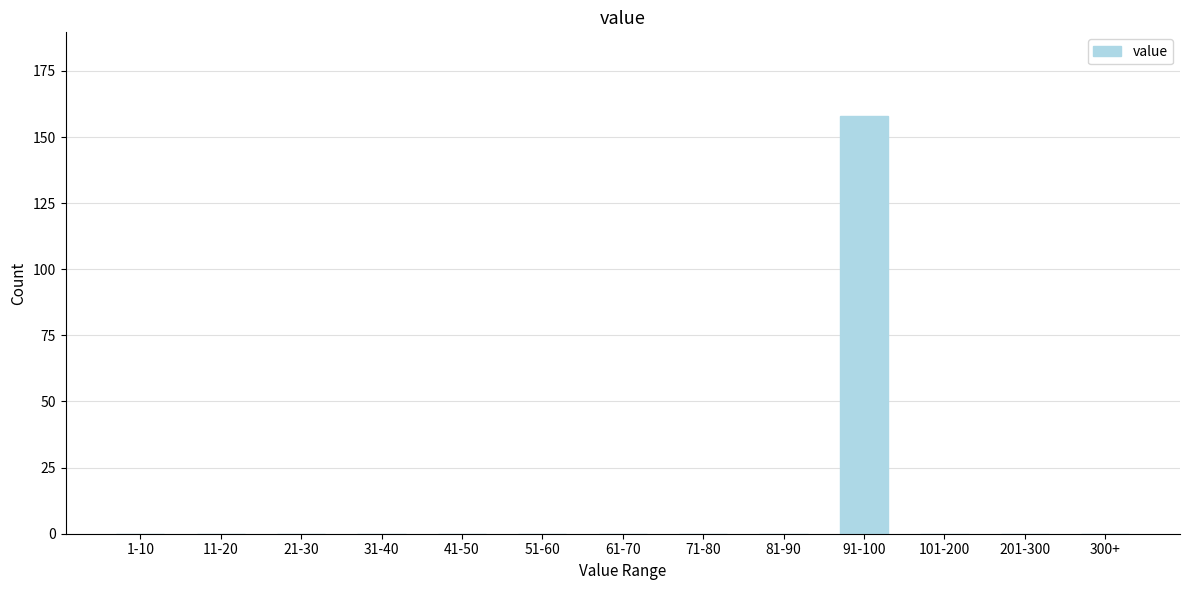

Reading right to left, what are all the values shown in this chart?

300+=0	201-300=0	101-200=0	91-100=158	81-90=0	71-80=0	61-70=0	51-60=0	41-50=0	31-40=0	21-30=0	11-20=0	1-10=0